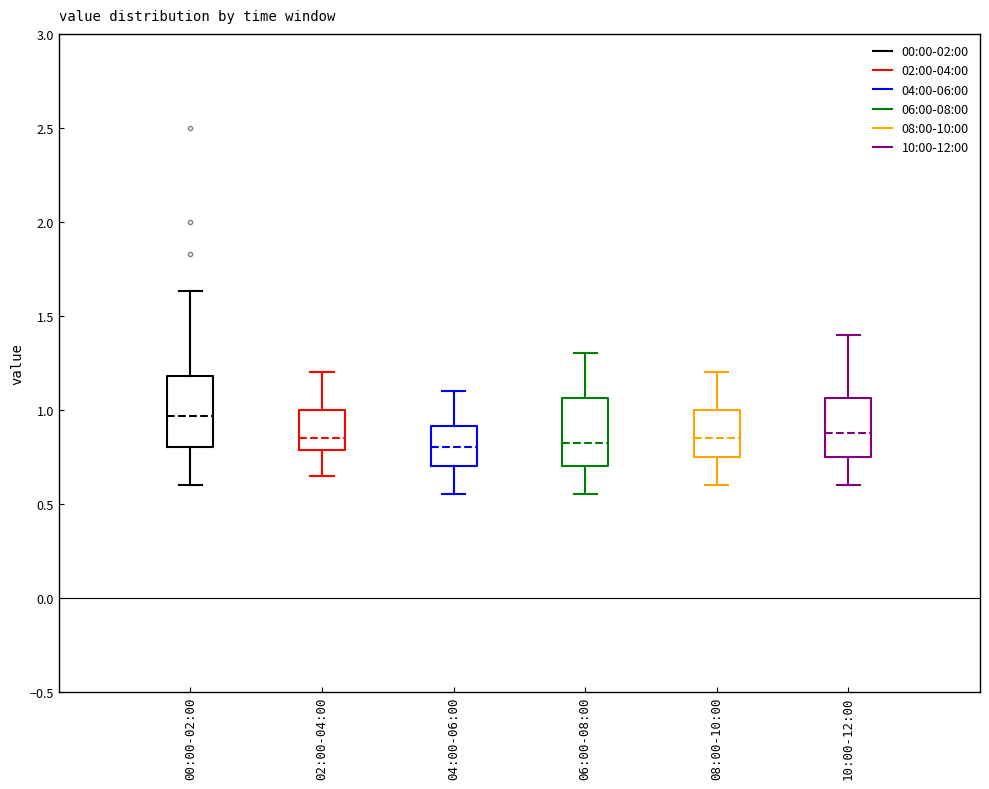

Reading left to right, transcribe this box plot: for each box, give where its median line is, the range the box spans, and where its two whiskers end, as read against the y-axis. The values are not printed on the chart, so give them approximately, as read against the axis.

00:00-02:00: median 0.95, box 0.80 to 1.20, whiskers 0.60 to 1.65
02:00-04:00: median 0.85, box 0.80 to 1.00, whiskers 0.65 to 1.20
04:00-06:00: median 0.80, box 0.70 to 0.90, whiskers 0.55 to 1.10
06:00-08:00: median 0.85, box 0.70 to 1.05, whiskers 0.55 to 1.30
08:00-10:00: median 0.85, box 0.75 to 1.00, whiskers 0.60 to 1.20
10:00-12:00: median 0.90, box 0.75 to 1.05, whiskers 0.60 to 1.40